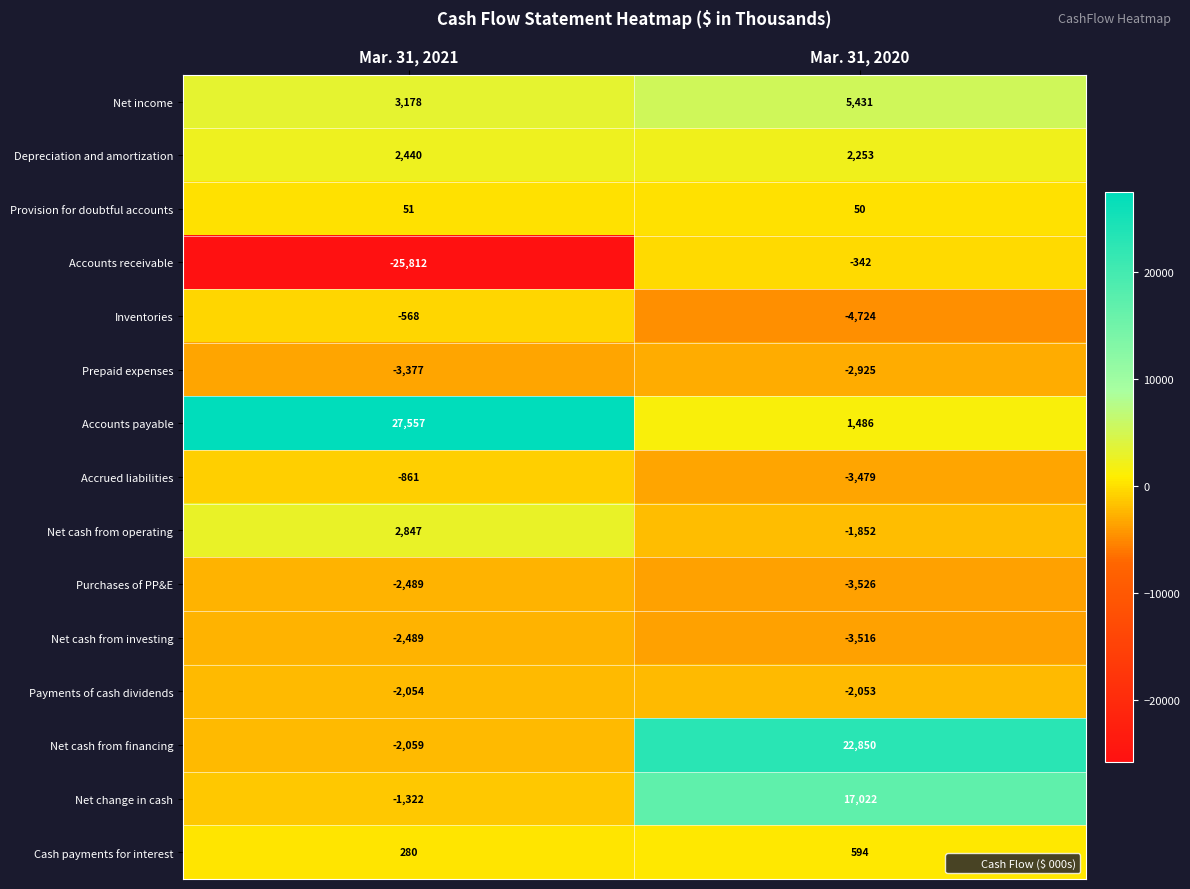

What is the spread (max minus min) of values at Mar. 31, 2021?

53369